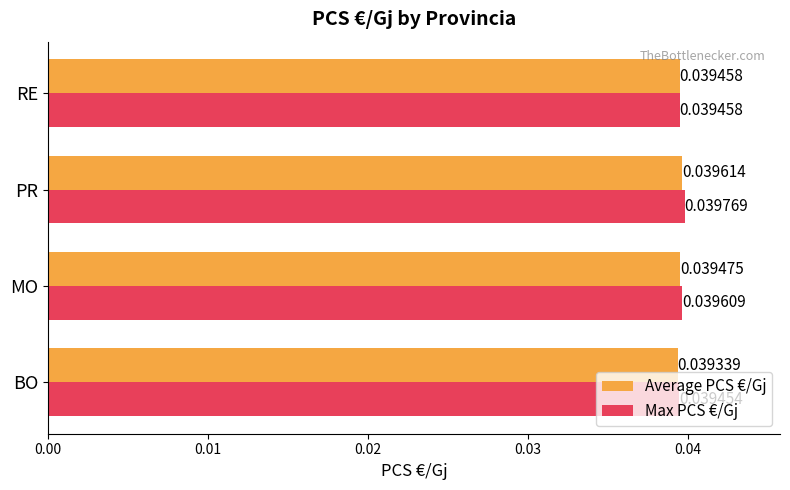

What is the sum of all Average PCS €/Gj values?

0.2